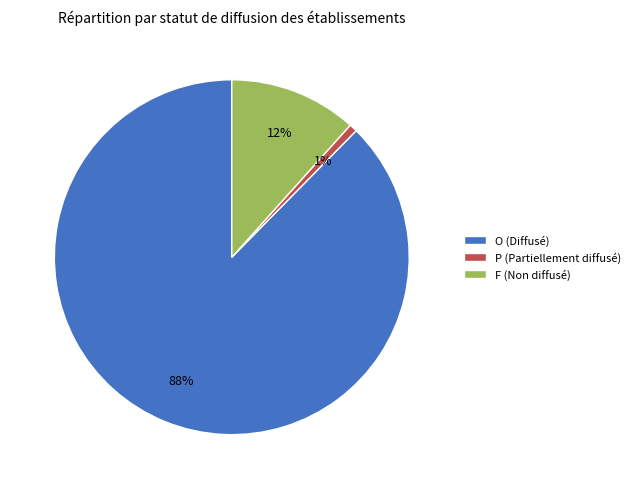

Between O (Diffusé) and P (Partiellement diffusé), which is larger?

O (Diffusé)